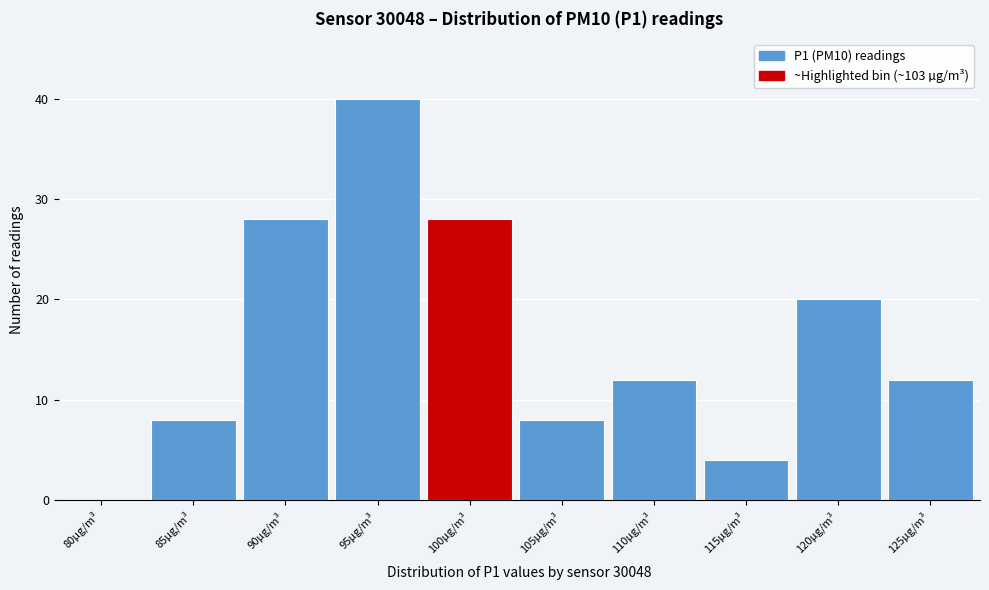

Reading left to right, what are all the values shown in this chart?

80µg/m³=0	85µg/m³=8	90µg/m³=28	95µg/m³=40	100µg/m³=28	105µg/m³=8	110µg/m³=12	115µg/m³=4	120µg/m³=20	125µg/m³=12